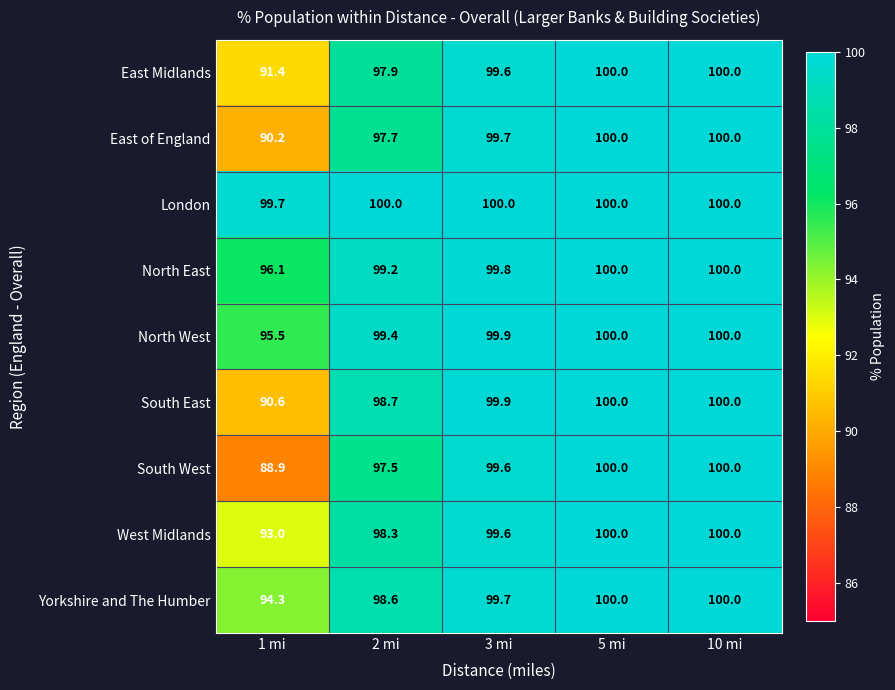

Read the West Midlands value at 5 mi.

100.0